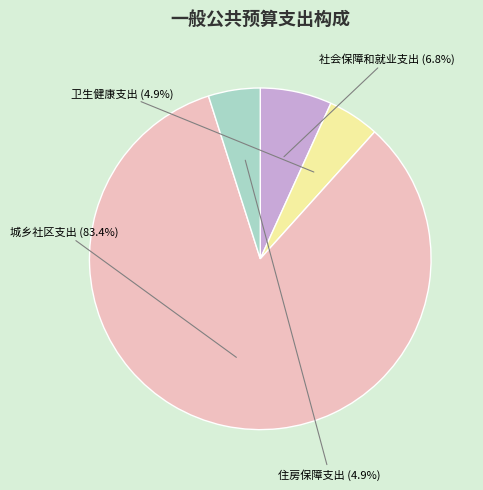

Does any single category account for the majority?

Yes